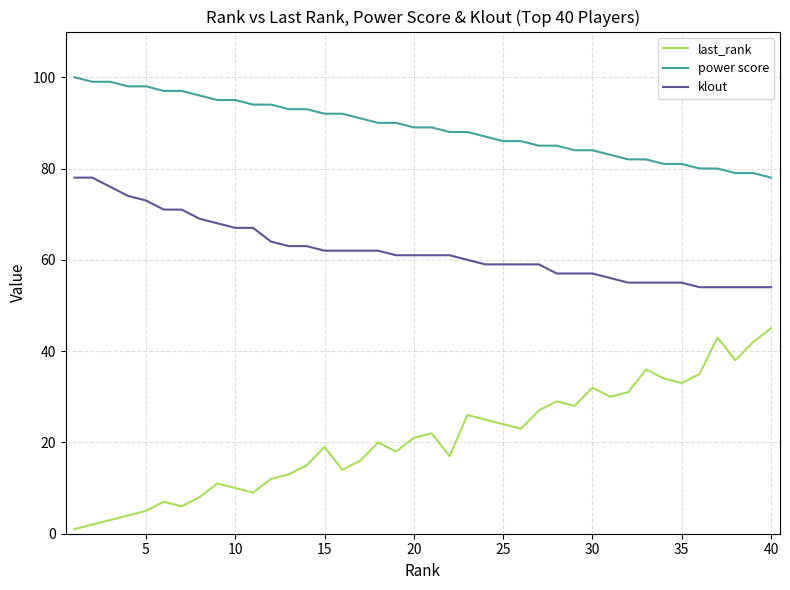

Rank the series by their maximum value, from lowest to highest.

last_rank, klout, power score